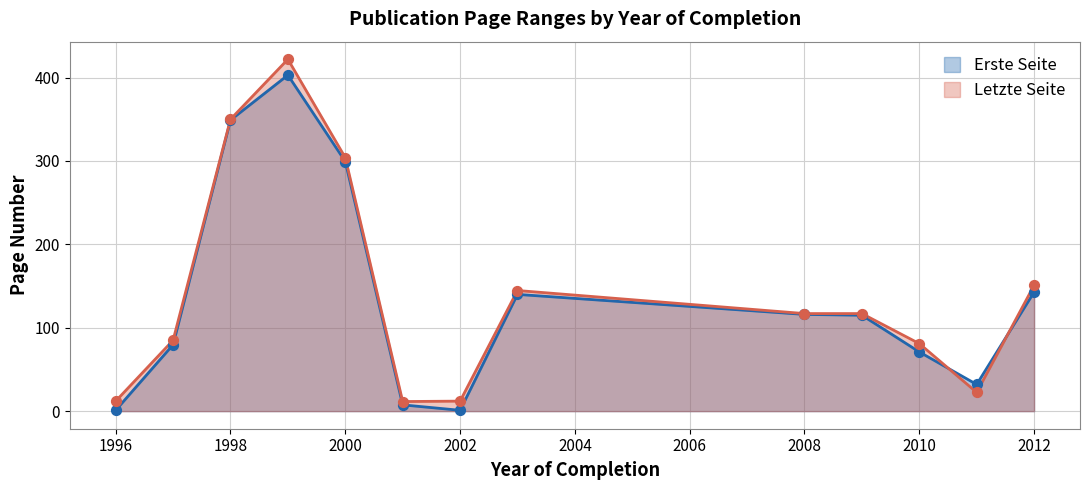

Which series has the widest spread of Y values?

Erste Seite